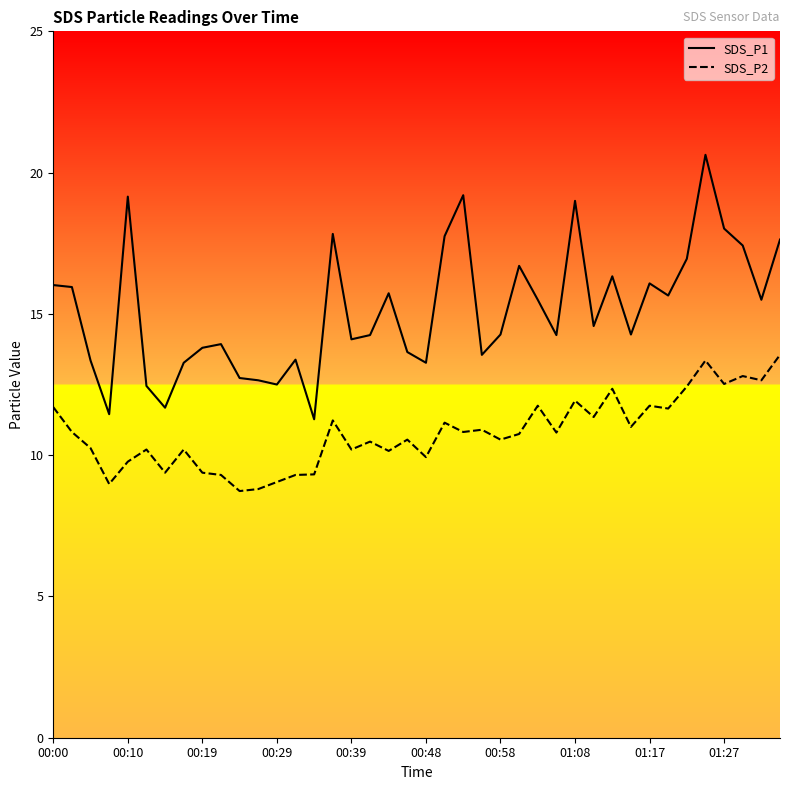

True or false: SDS_P2 has a value of 11.8 at 01:17.

True